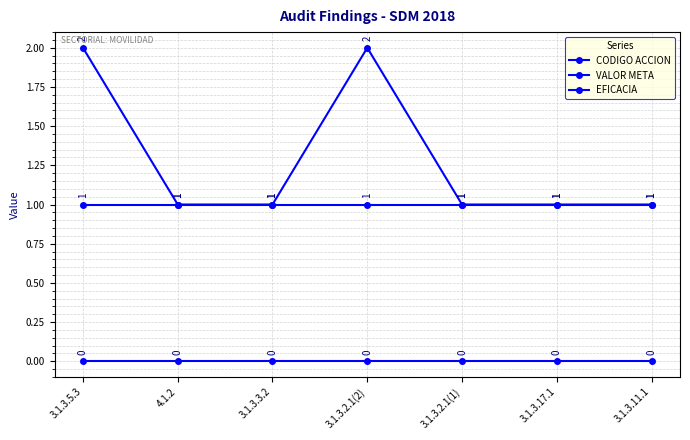

What is the highest value of the CODIGO ACCION series?

2